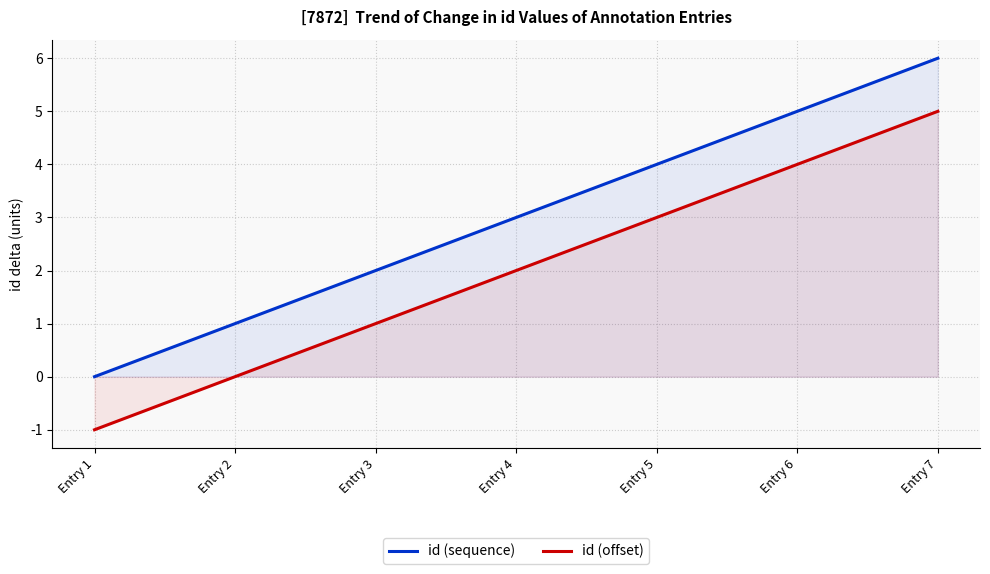

At which label does id (sequence) first exceed 3?

Entry 5